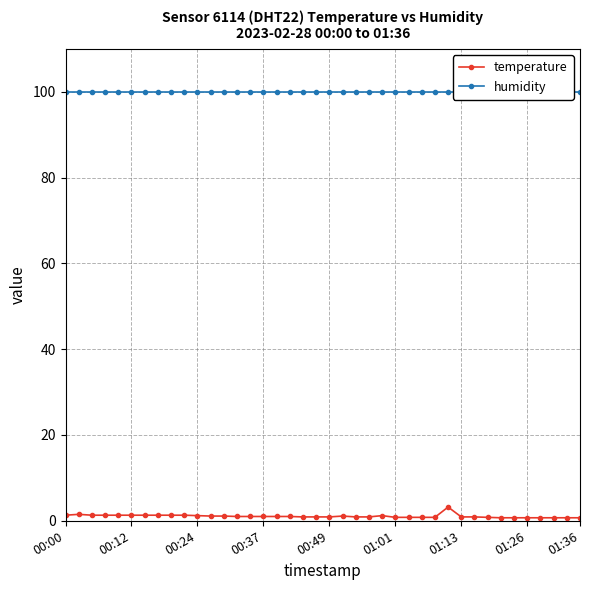

Is it true that humidity equals 35.8 at 14?

False